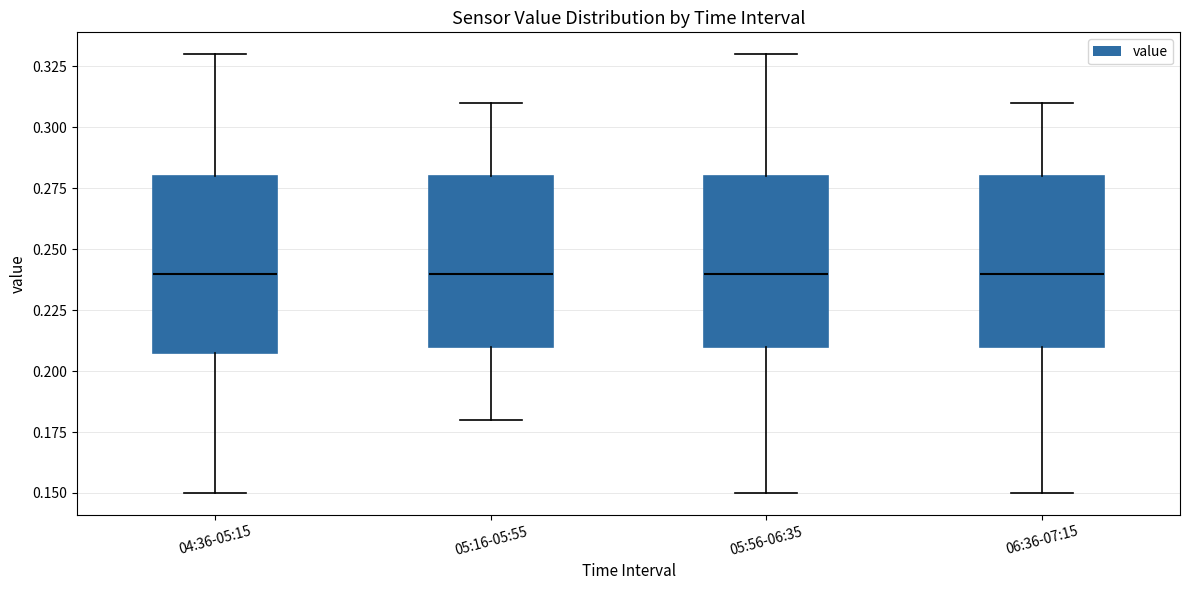

Reading left to right, transcribe this box plot: for each box, give where its median line is, the range the box spans, and where its two whiskers end, as read against the y-axis. The values are not printed on the chart, so give them approximately, as read against the axis.

04:36-05:15: median 0.24, box 0.21 to 0.28, whiskers 0.15 to 0.33
05:16-05:55: median 0.24, box 0.21 to 0.28, whiskers 0.18 to 0.31
05:56-06:35: median 0.24, box 0.21 to 0.28, whiskers 0.15 to 0.33
06:36-07:15: median 0.24, box 0.21 to 0.28, whiskers 0.15 to 0.31